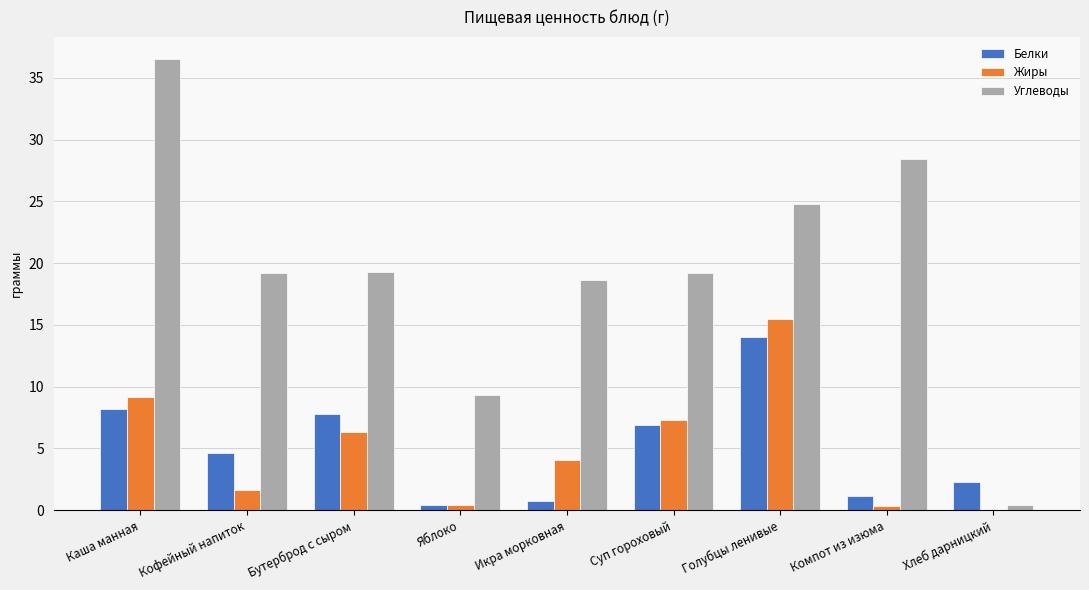

What is the spread (max minus min) of values at Суп гороховый?

12.3